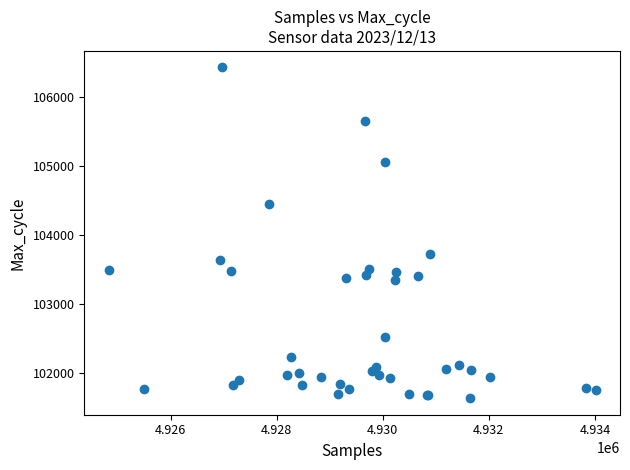

What Y value in the scatter plot is closest to 104030?

103728